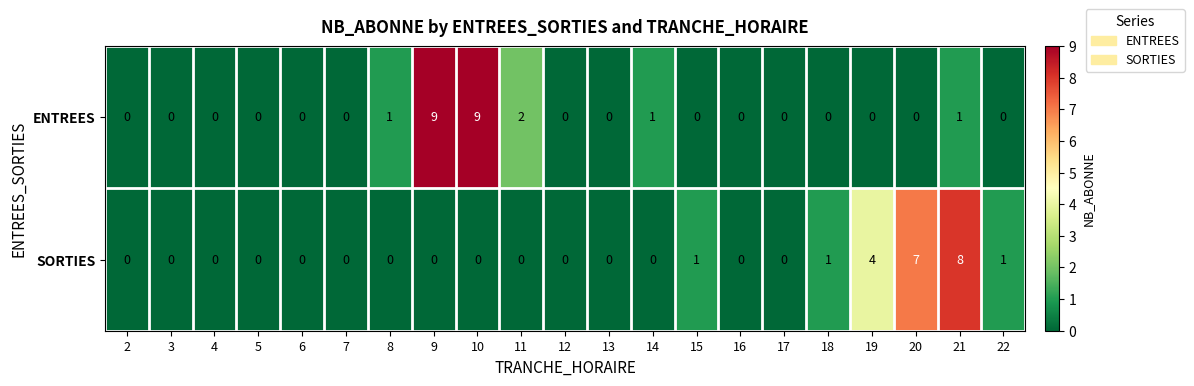

Between 6 and 20, which series saw the biggest shift?

SORTIES